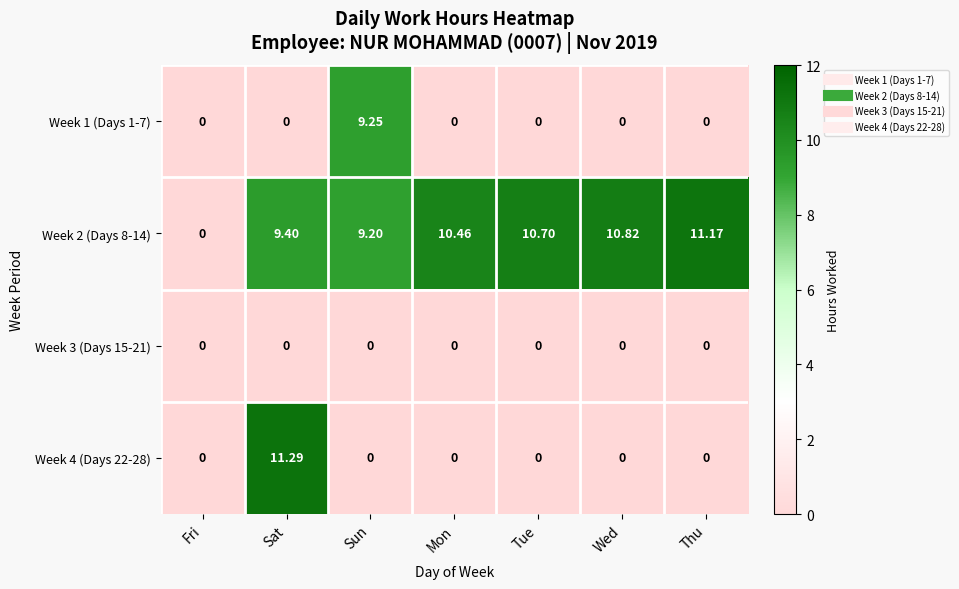

How many distinct data groups are displayed?

4